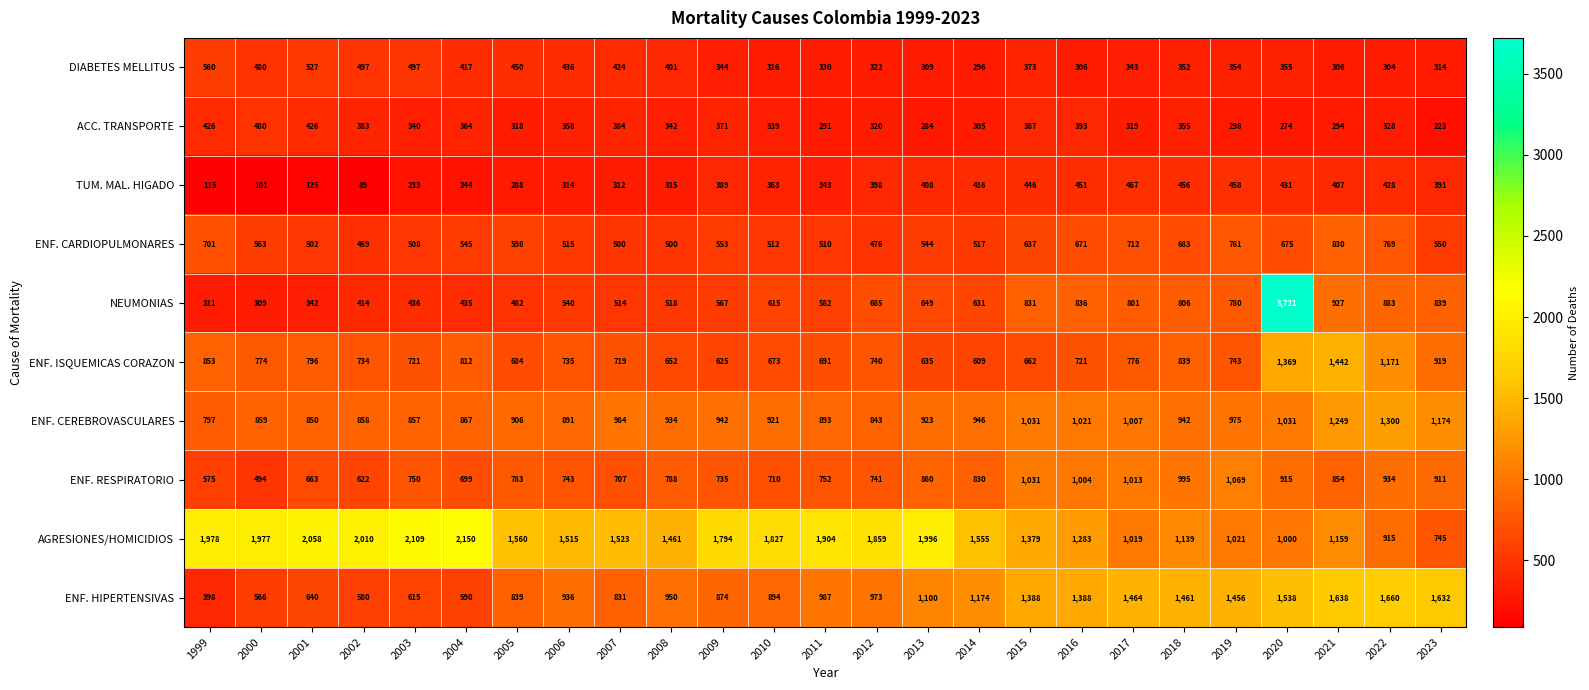

What is the spread (max minus min) of values at 2017?

1145